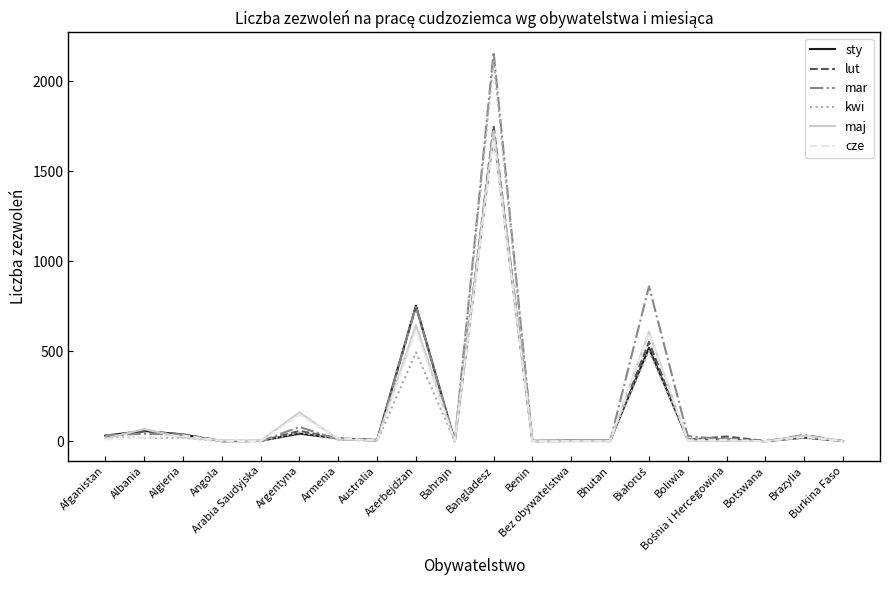

Which series has the largest range (max minus min)?

mar